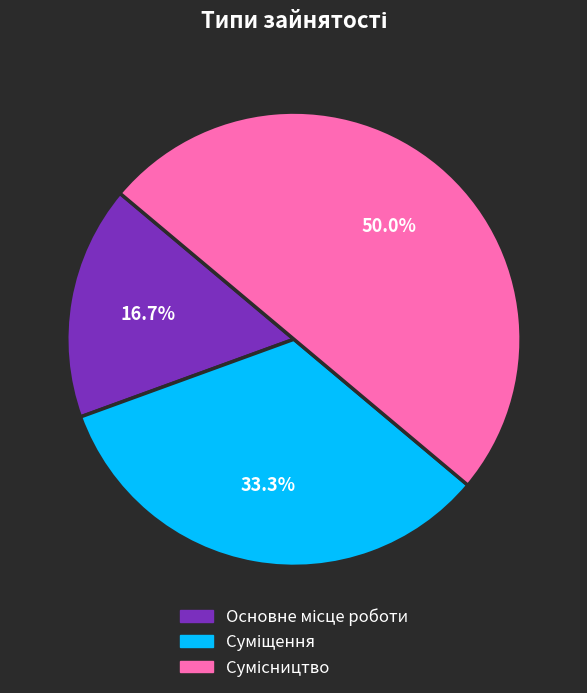

Count the number of slices in the pie.

3